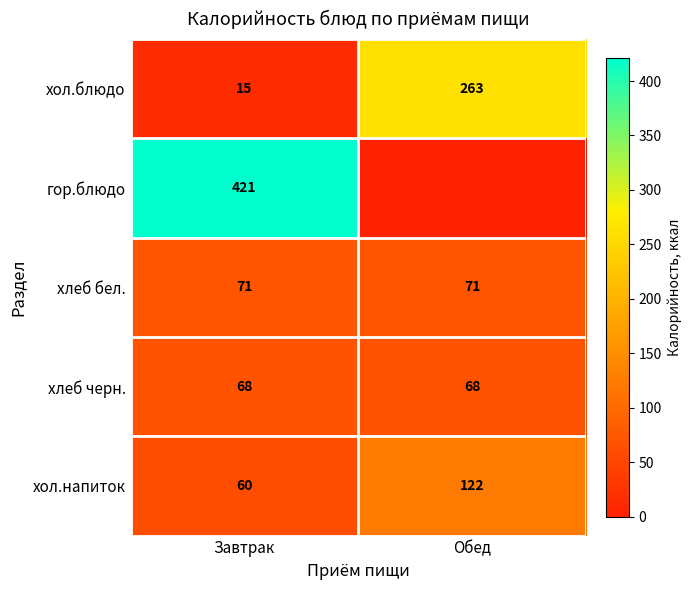

What is the maximum value for хлеб черн.?

68